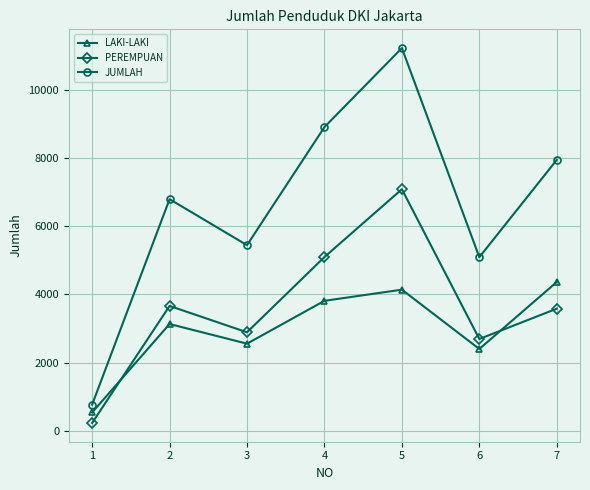

Is this an area chart (filled region under the line)?

No